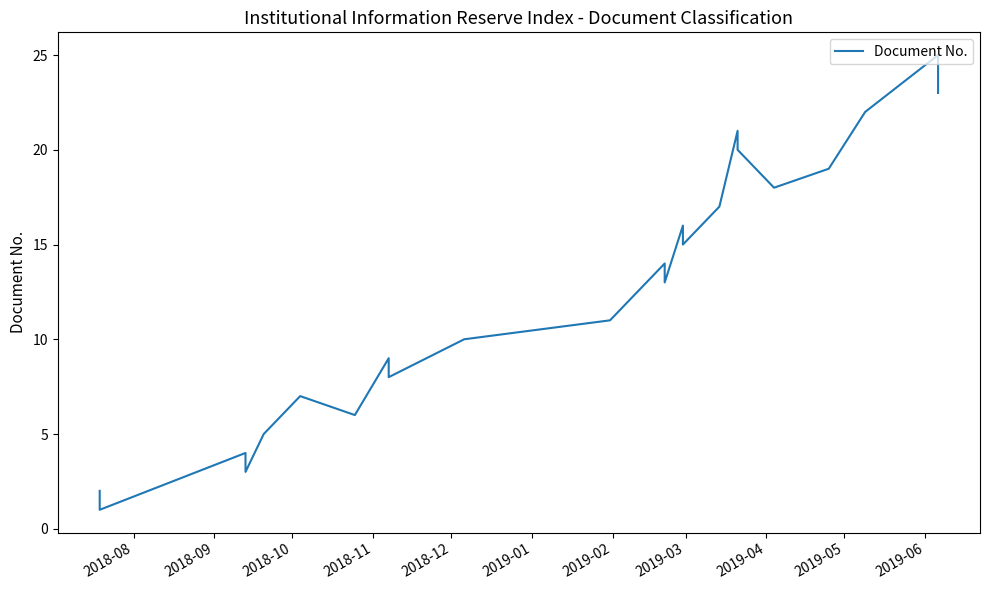

What is the value of the 15th point from the left?

16